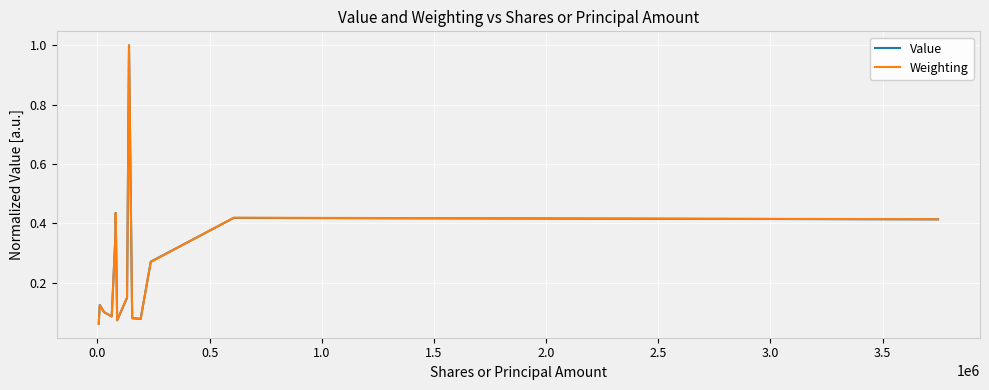

What is the greatest value displayed?

1.0